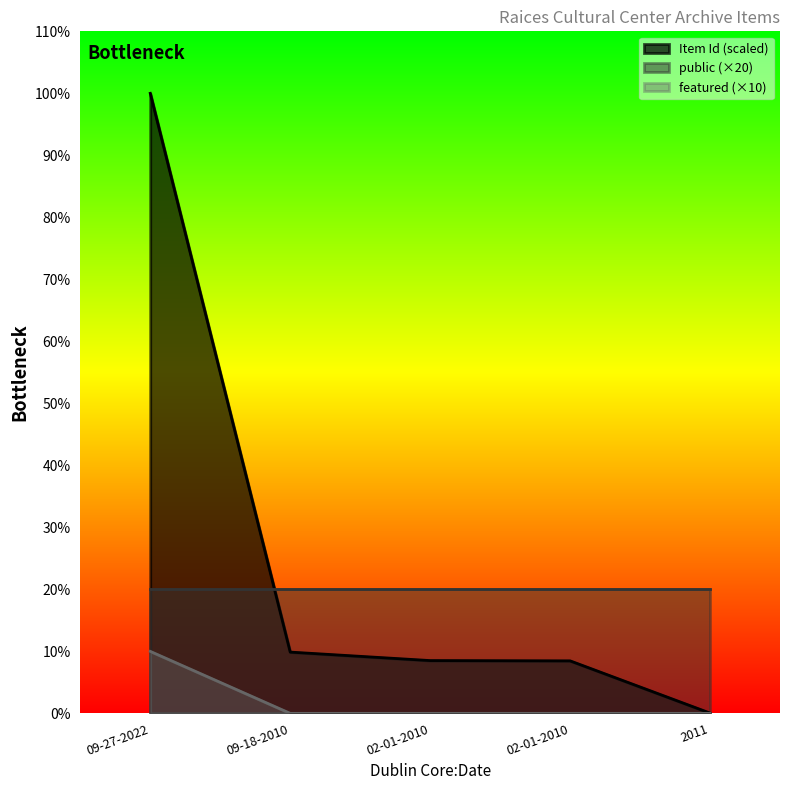

List the labels in order of Item Id value, largest first.

09-27-2022, 09-18-2010, 02-01-2010, 02-01-2010, 2011